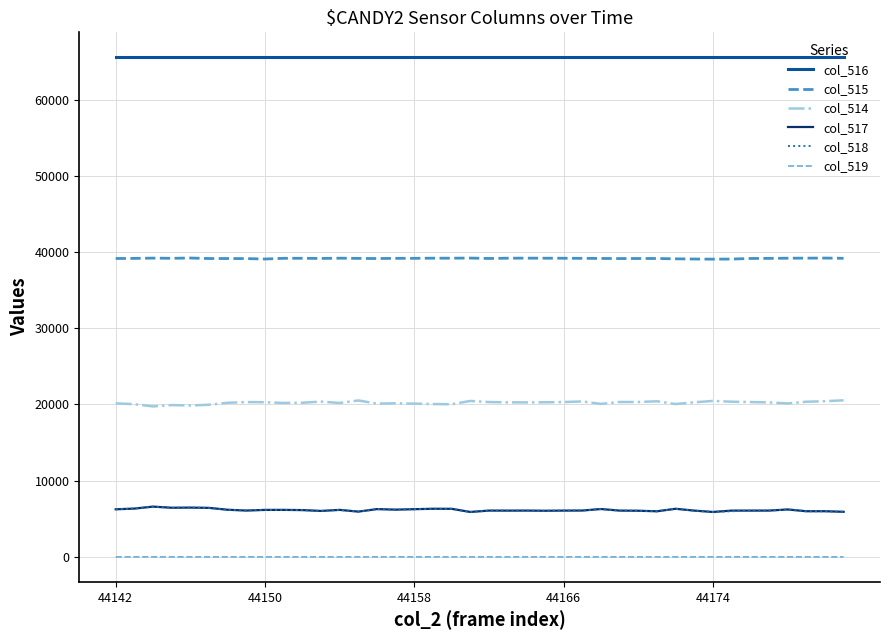

What is the maximum value shown in the chart?

65535